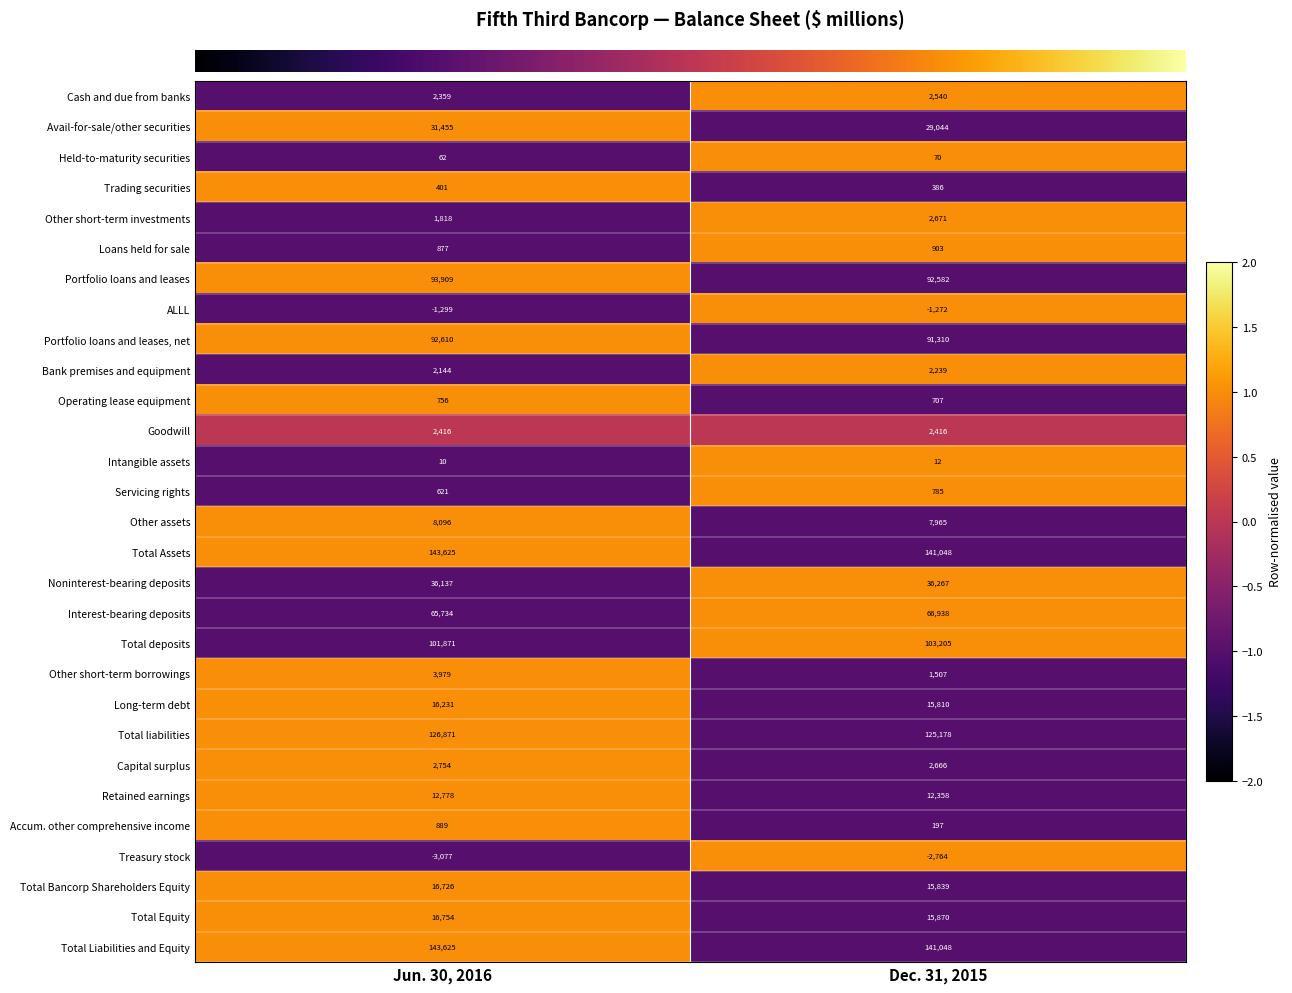

What is the difference between the highest and lowest values at Dec. 31, 2015?

143812